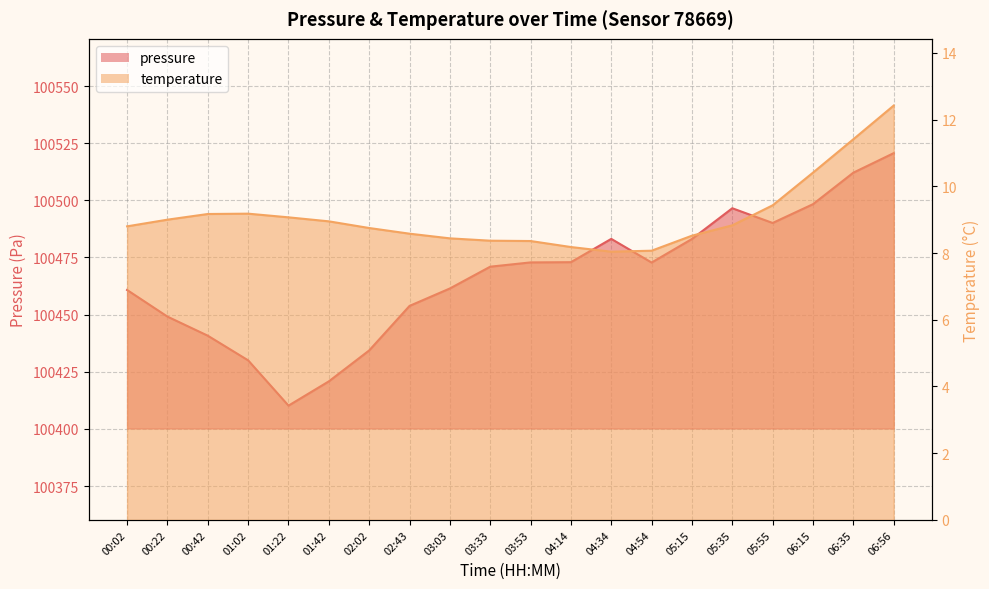

Rank the series by their maximum value, from lowest to highest.

temperature, pressure